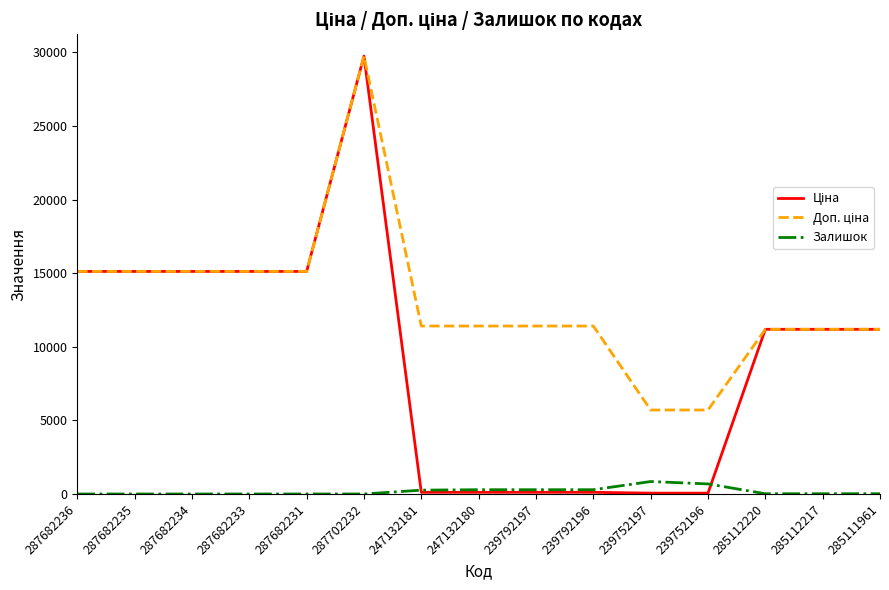

Is this an area chart (filled region under the line)?

No